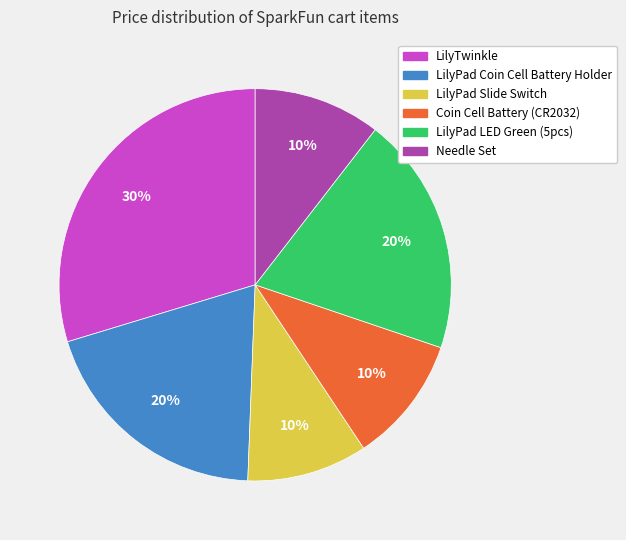

Is there a majority slice in this chart?

No